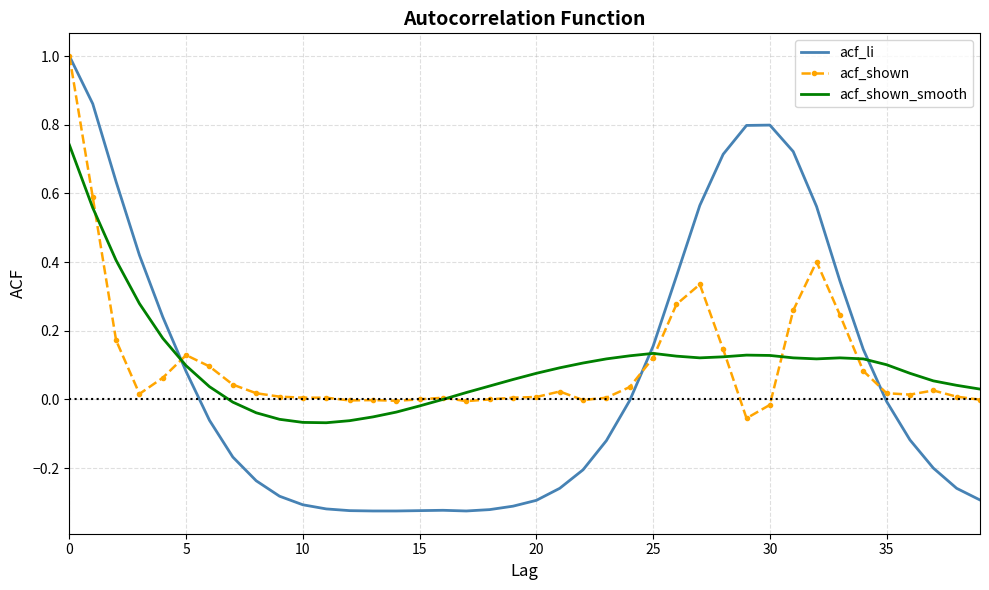

What is the highest value of the acf_li series?

1.0